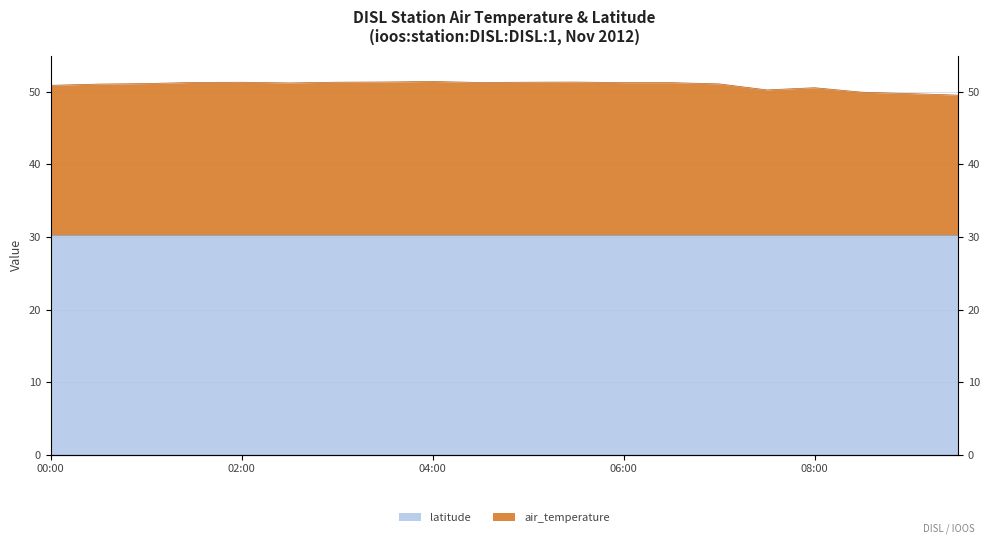

How many interior local valleys (lower than both neighbors) does the data have?

3